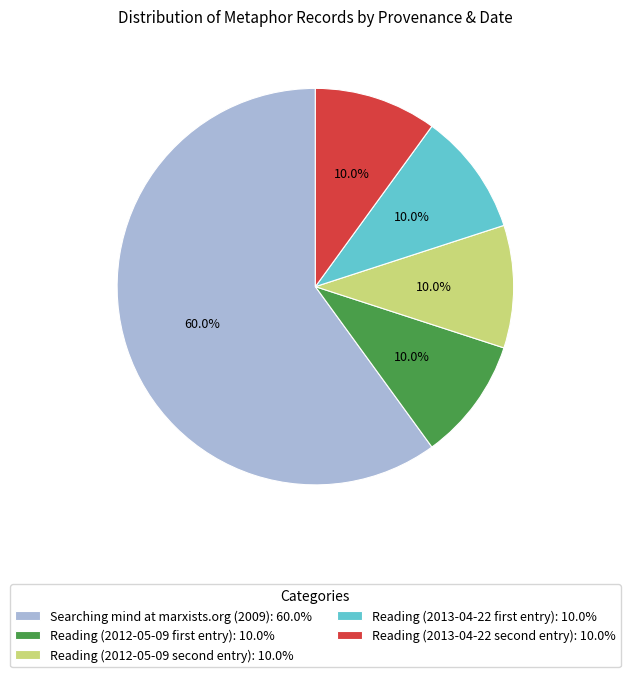

What is the largest slice in the pie chart?

Searching mind at marxists.org (2009): 60.0%